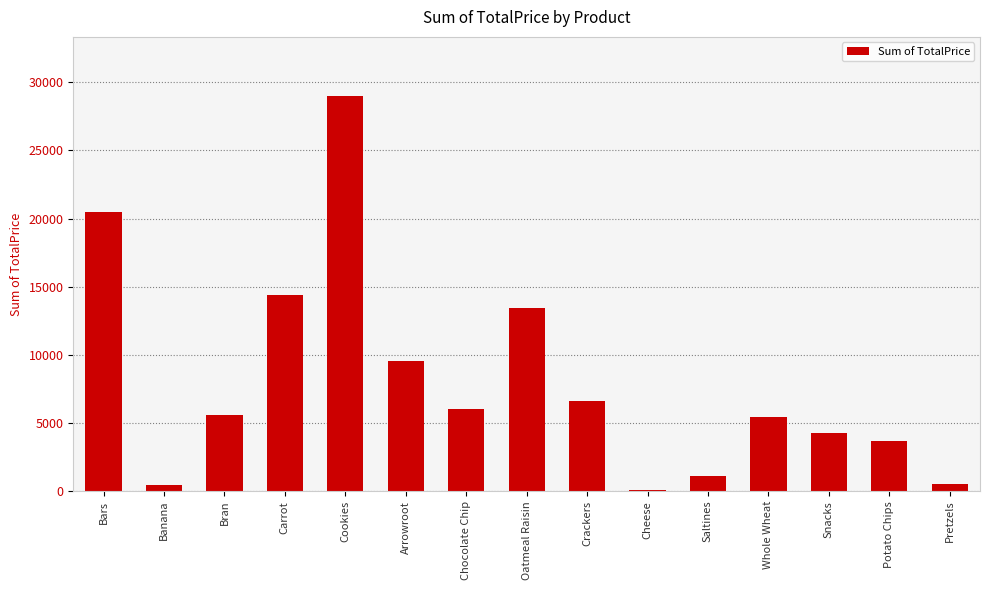

What is the sum of all values?

120748.2